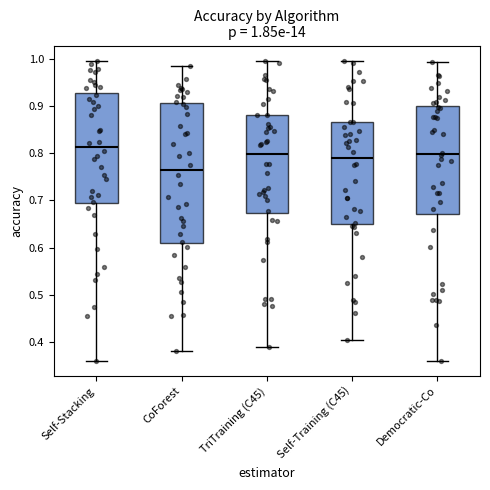

Comparing the boxes themselves (not the whiskers), which one is the tallest?

CoForest